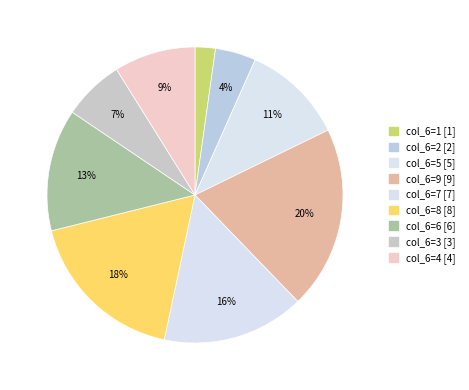

To the nearest percent, what is the average slice percentage?

11%